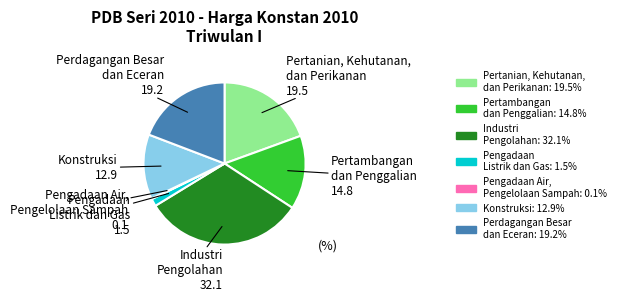

What is the largest slice in the pie chart?

Industri Pengolahan